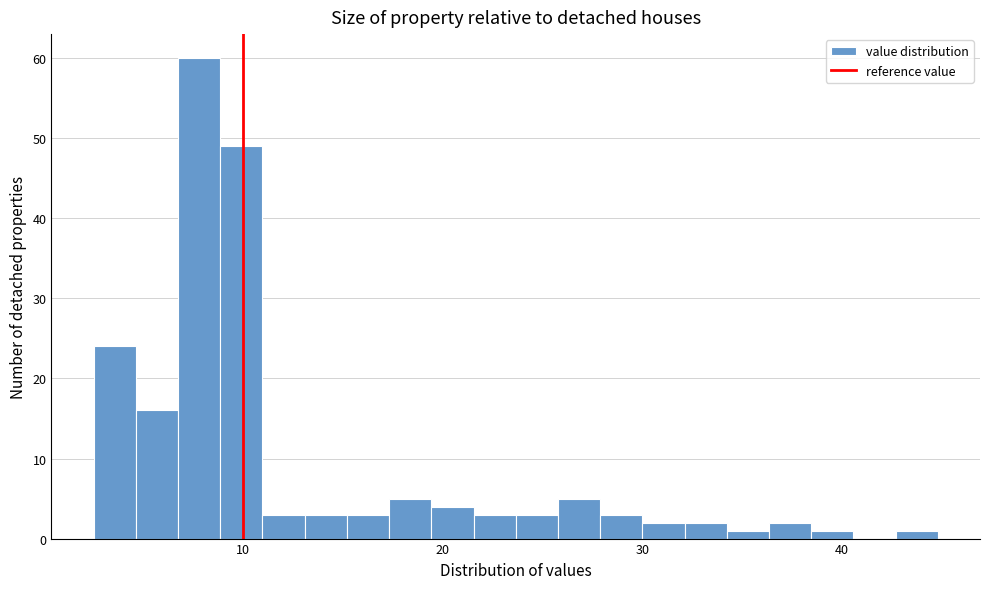

Read against the x-axis, roughly where is the centre of the tallest bar?

8